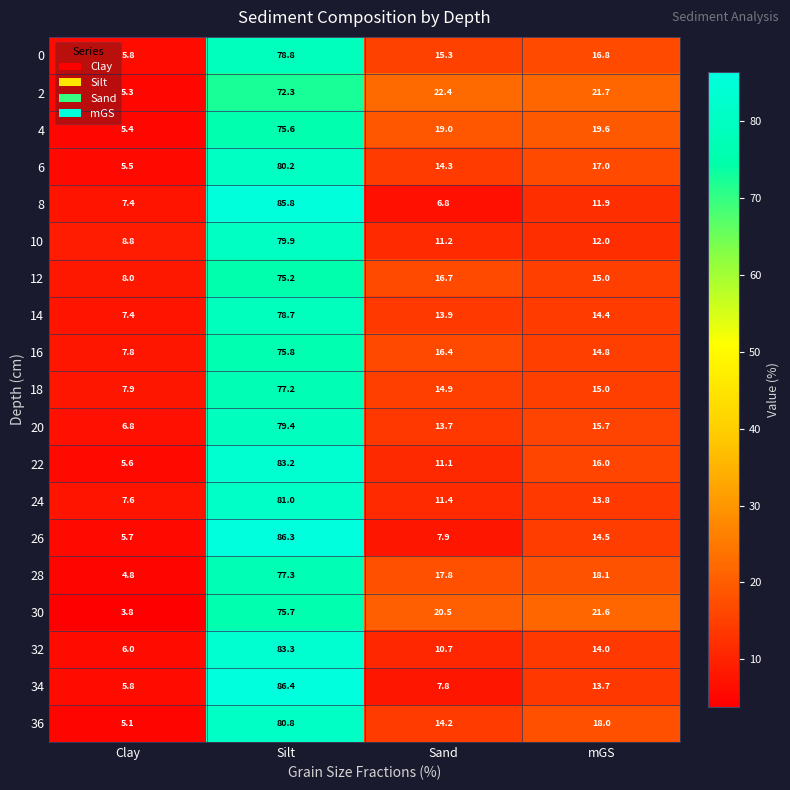

What is the greatest value displayed?

86.4